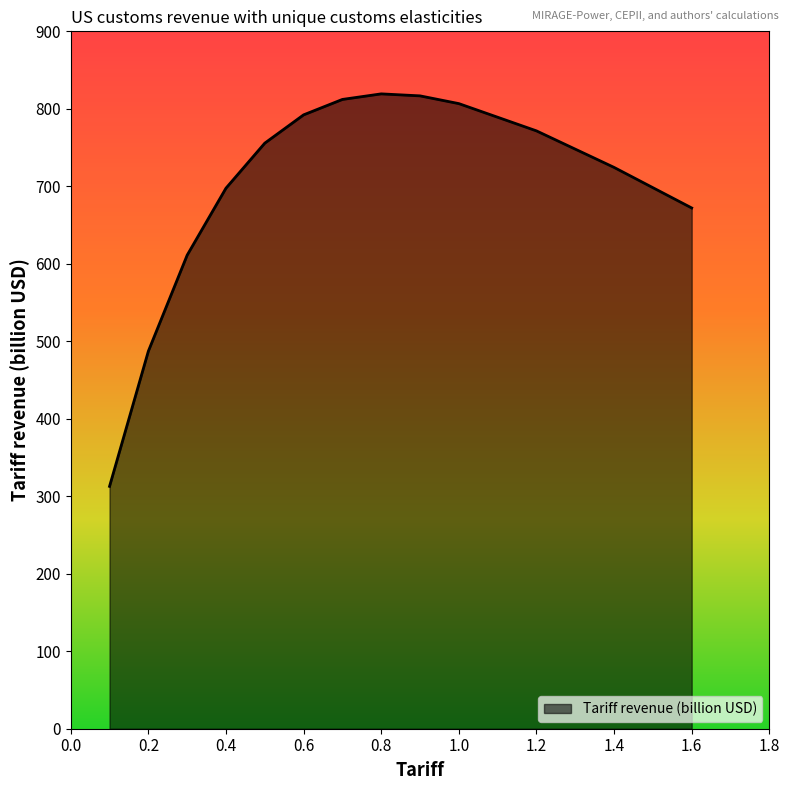

What is the maximum value shown in the chart?

819.3